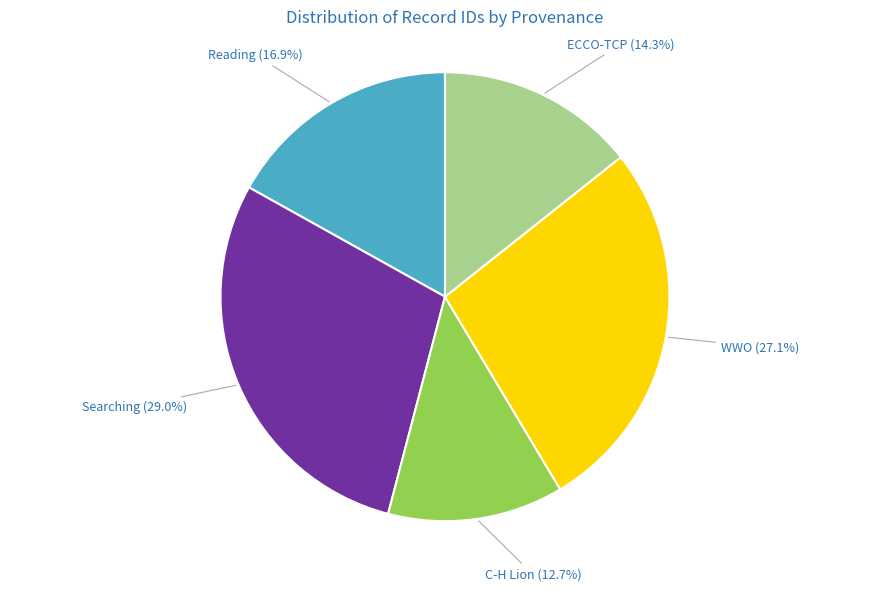

How many slices are in this pie chart?

5